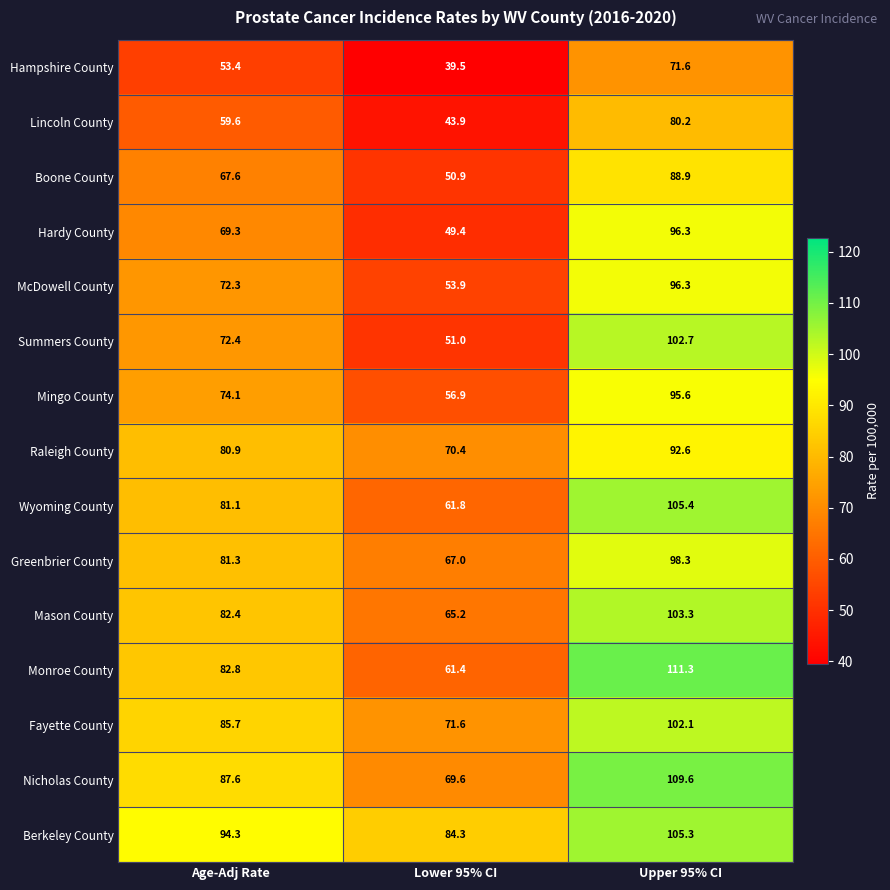

What is the difference between the Boone County values at Lower 95% CI and Upper 95% CI?

38.0